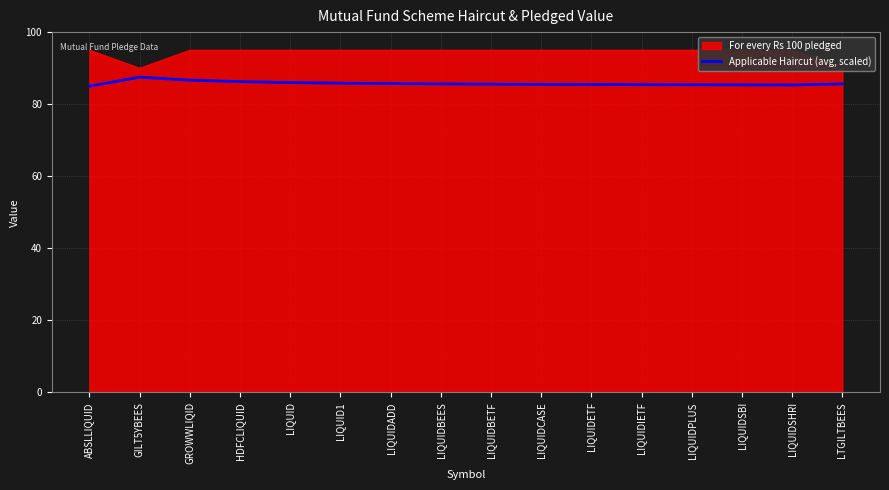

The chart shows a value of 85.5 at LIQUIDETF. True or false?

True